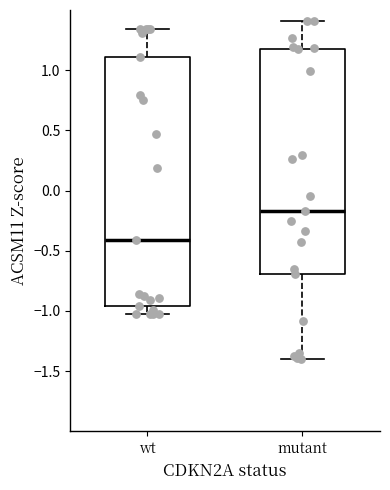

Which box is the tallest, from its lower edge to its upper edge?

wt